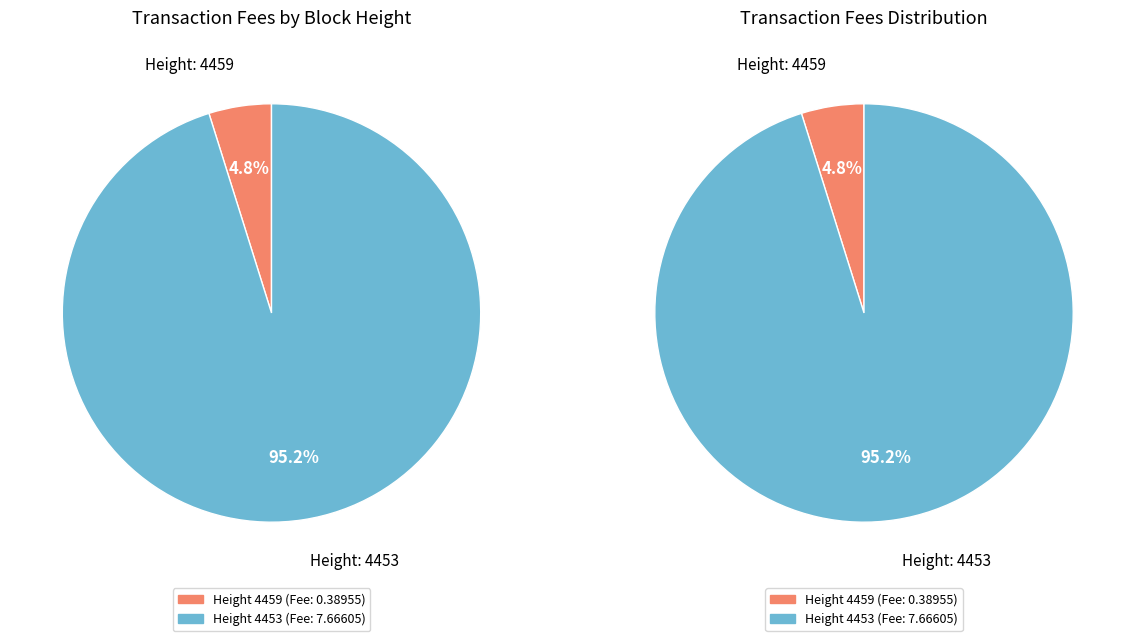

How many segments does this pie chart have?

2